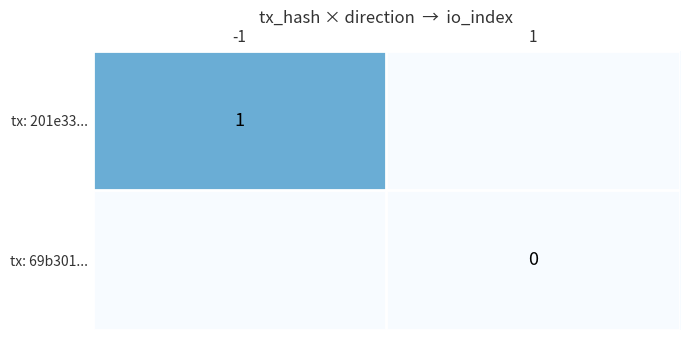

The value of tx: 201e33... at -1 is 2. True or false?

False